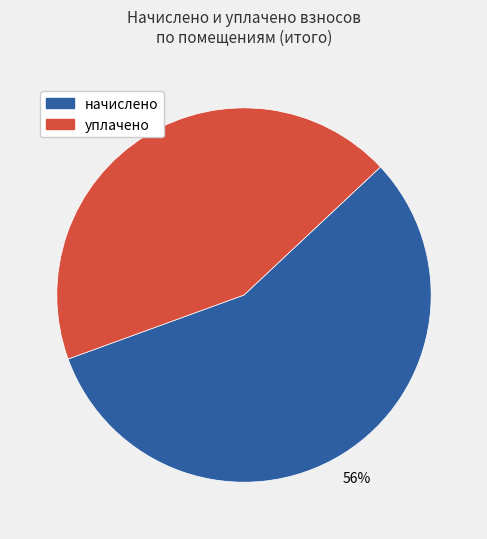

Is it true that начислено is 56% of the pie?

True